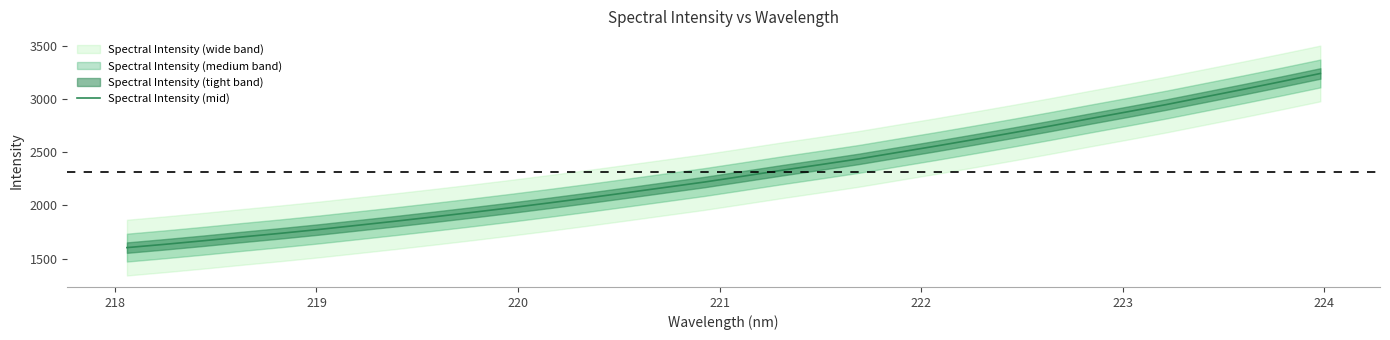

What is the maximum value shown in the chart?

3239.7